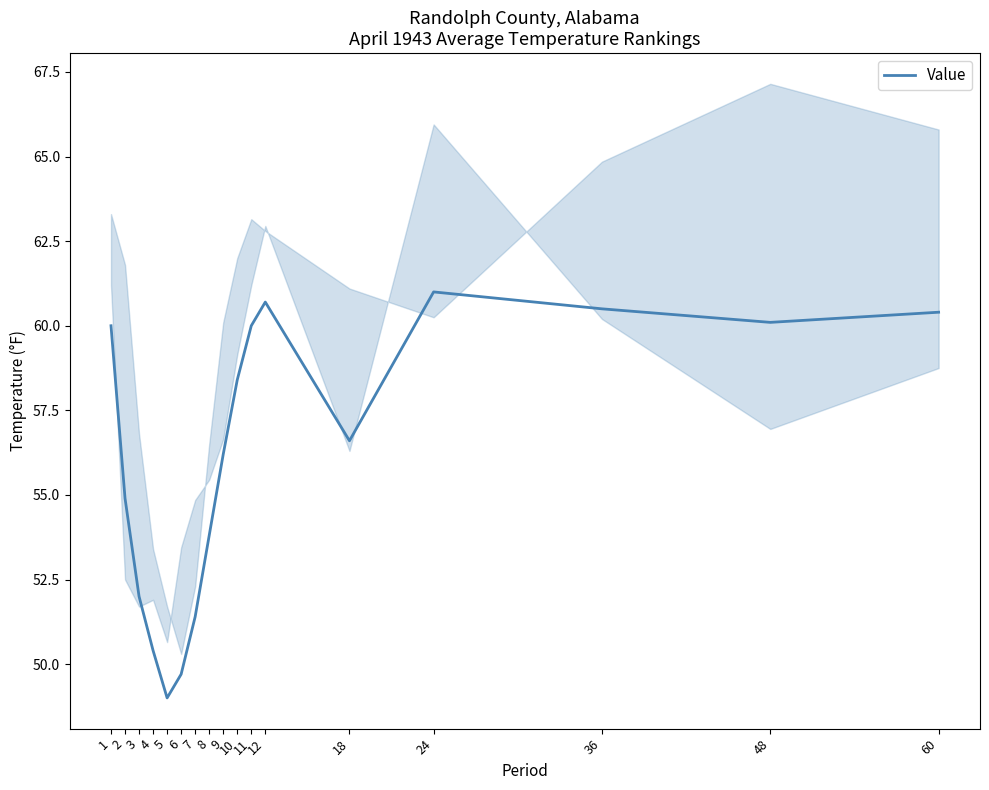

Where does the data first go above 56?

1